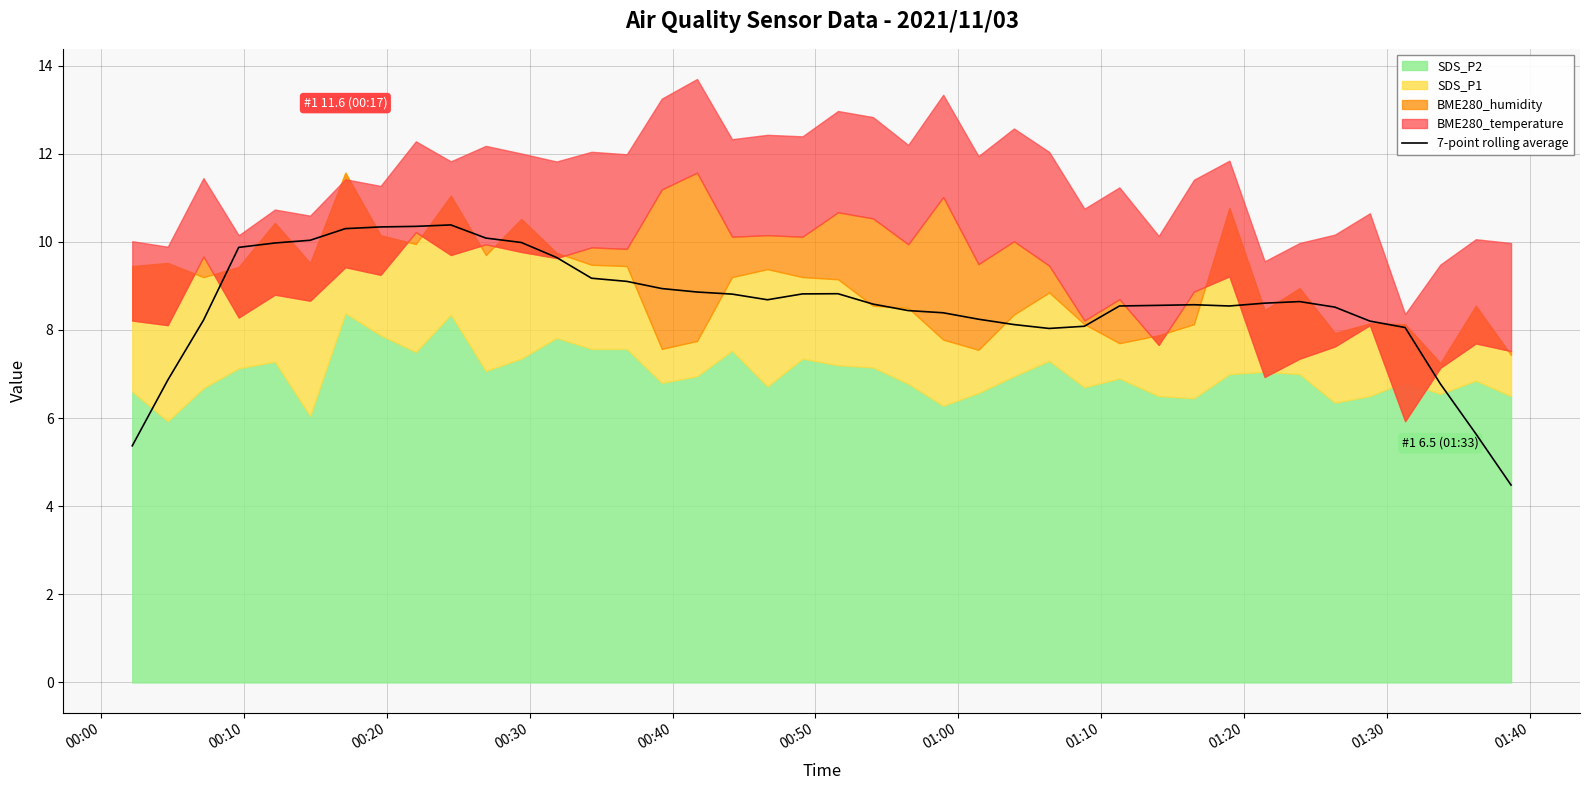

How many interior local valleys (lower than both neighbors) does the data have?

3